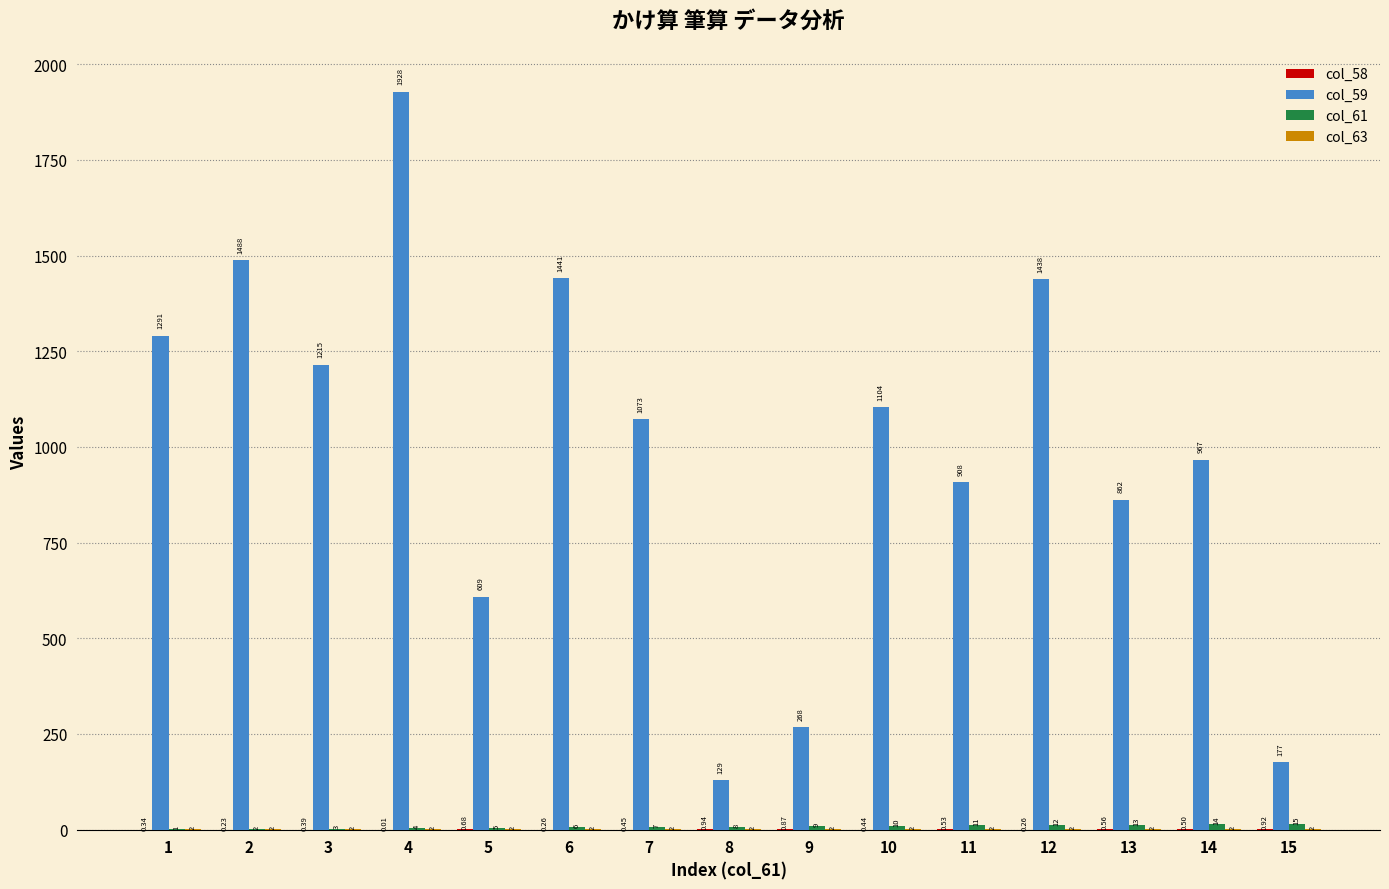

Which series has the widest spread of values?

col_59